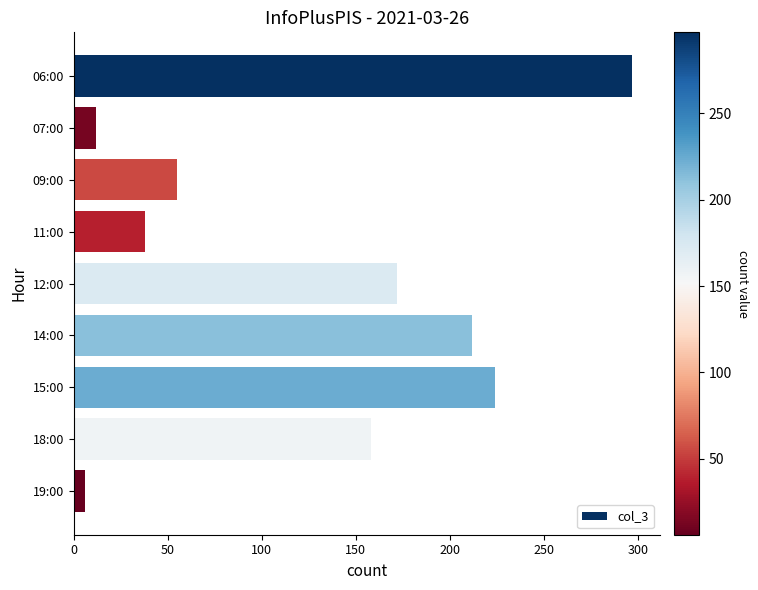

What is the label of the 1st bar from the bottom?

19:00